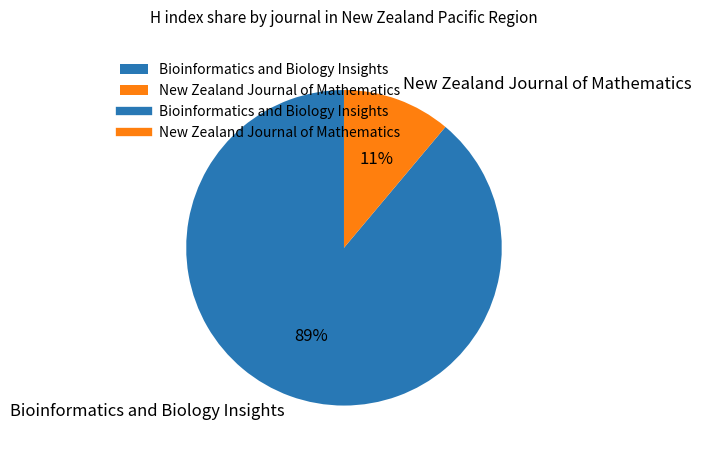

How many segments does this pie chart have?

2